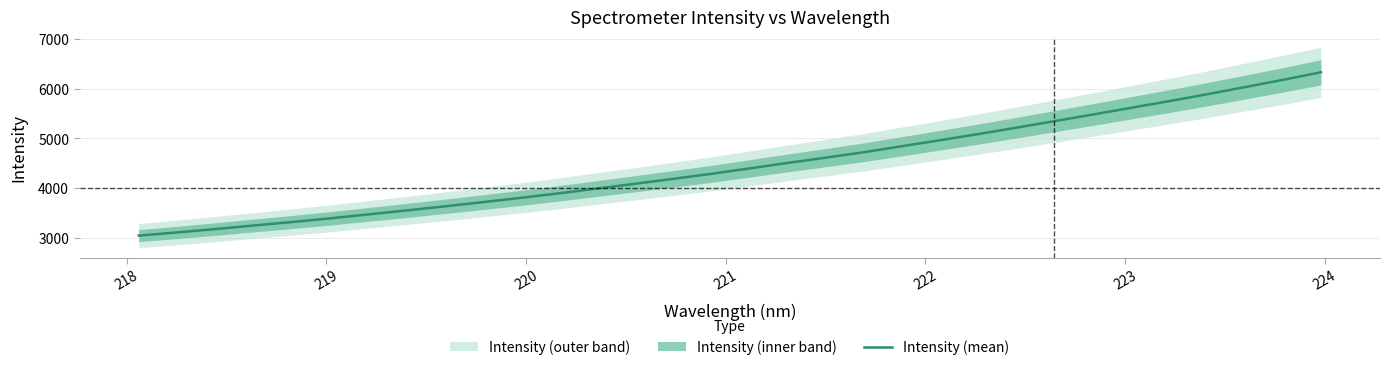

What is the highest value of the Intensity (mean) series?

6329.2